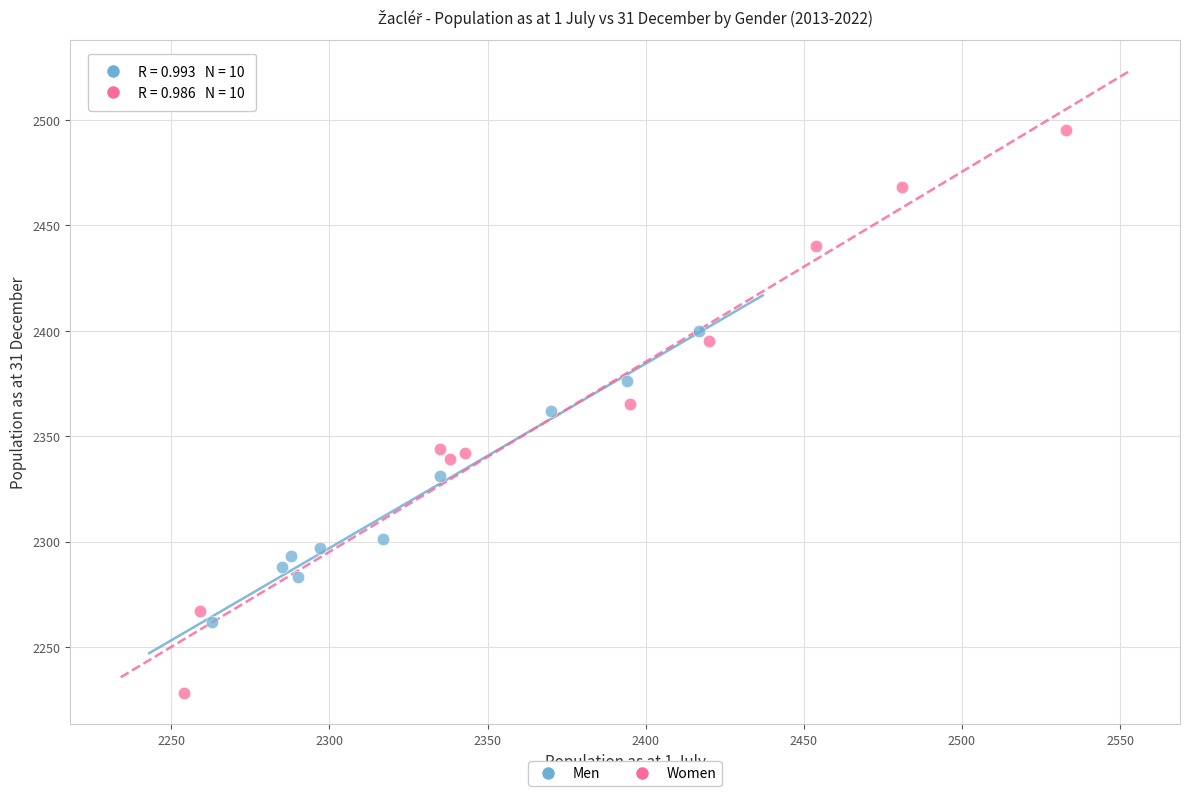

Which series has the widest spread of Y values?

Women